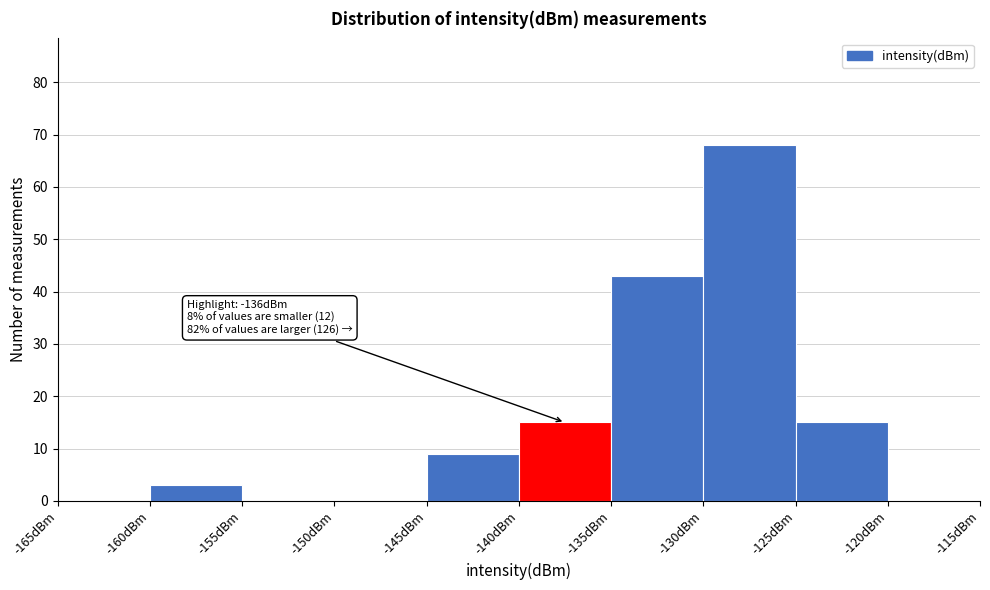

Which range on the x-axis has the tallest bar?

-130 to -125